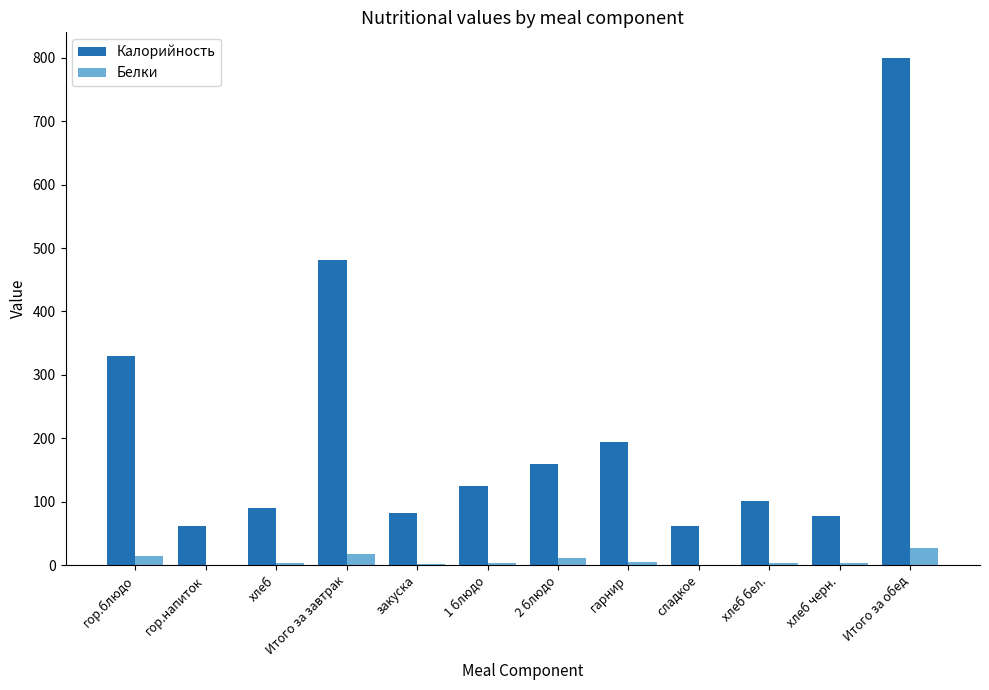

What is the sum of the Калорийность values at хлеб черн. and Итого за завтрак?

559.0